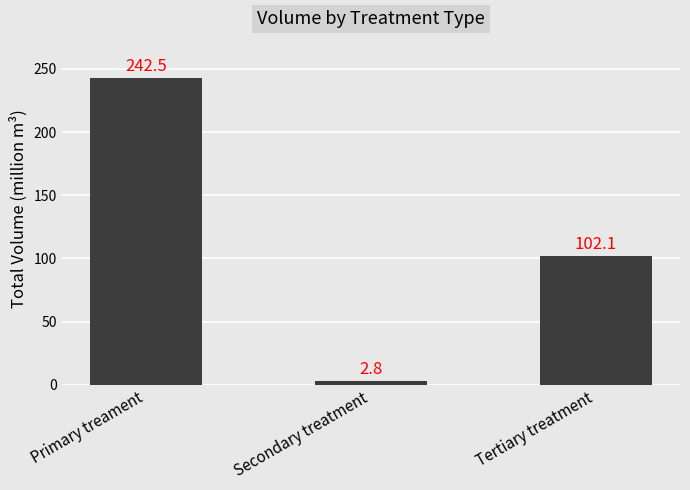

Reading left to right, what are all the values shown in this chart?

Primary treament=242.5	Secondary treatment=2.8	Tertiary treatment=102.1